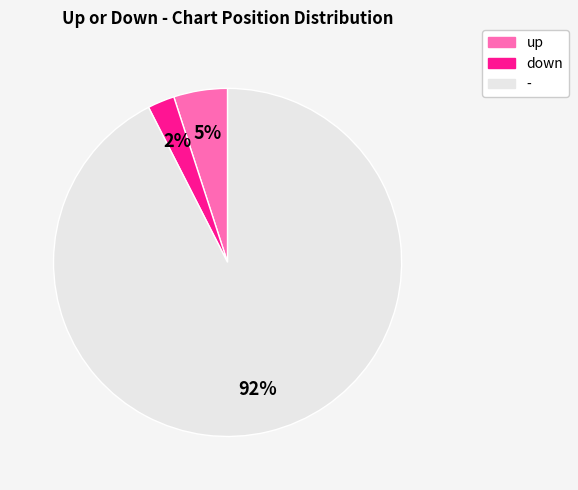

Do down and up together represent more than half of the pie?

No